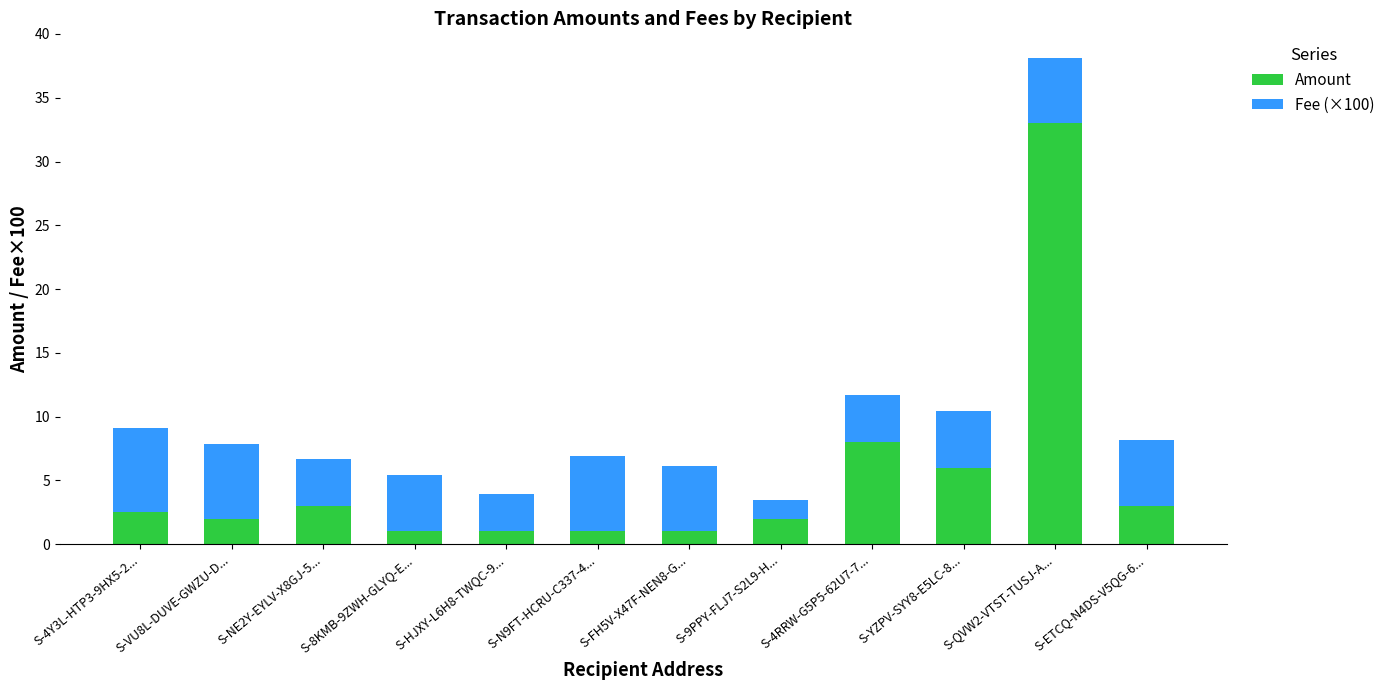

The Amount series shows 19.1 at S-QVW2-VTST-TUSJ-A.... True or false?

False